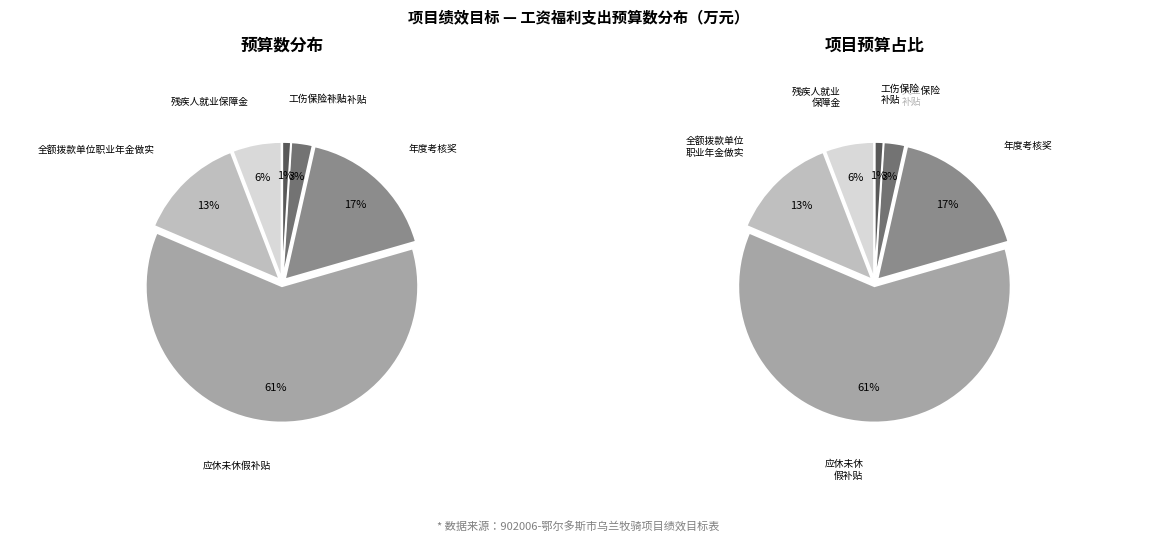

To the nearest percent, what is the combined percentage of 残疾人就业保障金 and 工伤保险补贴?

7%